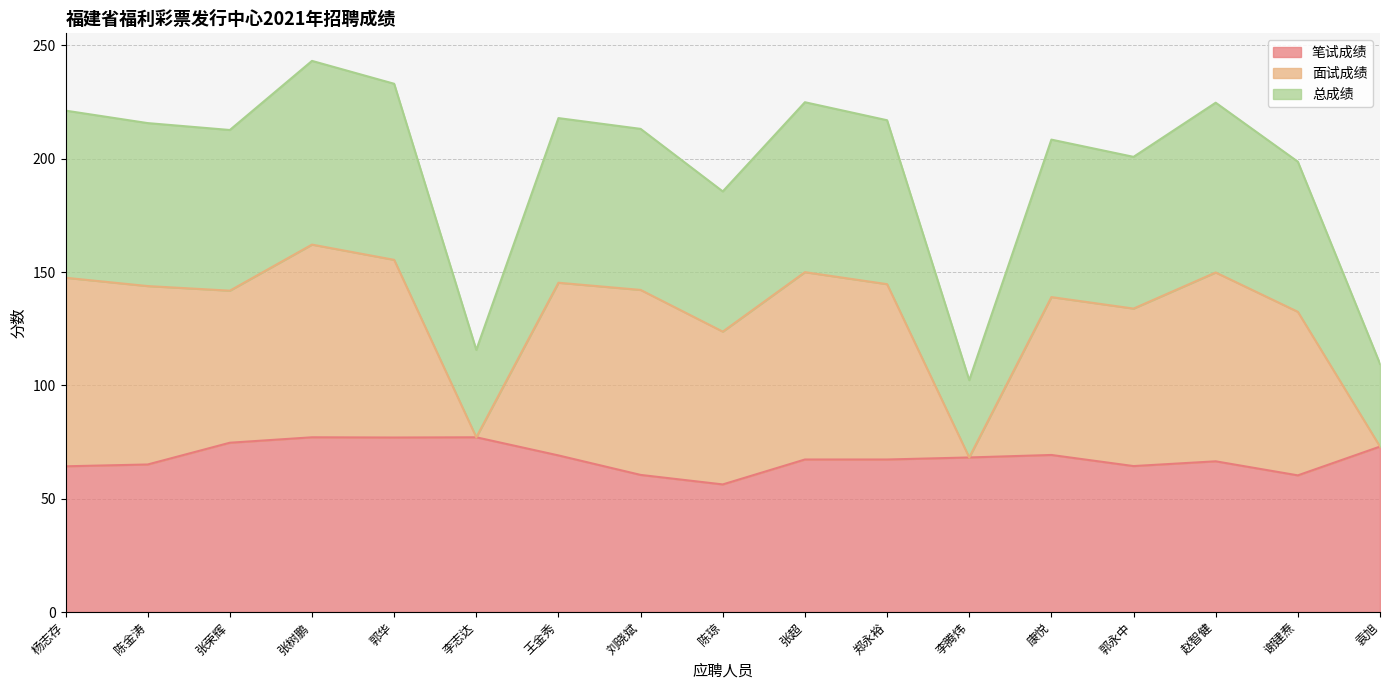

How many lines are shown in the chart?

3